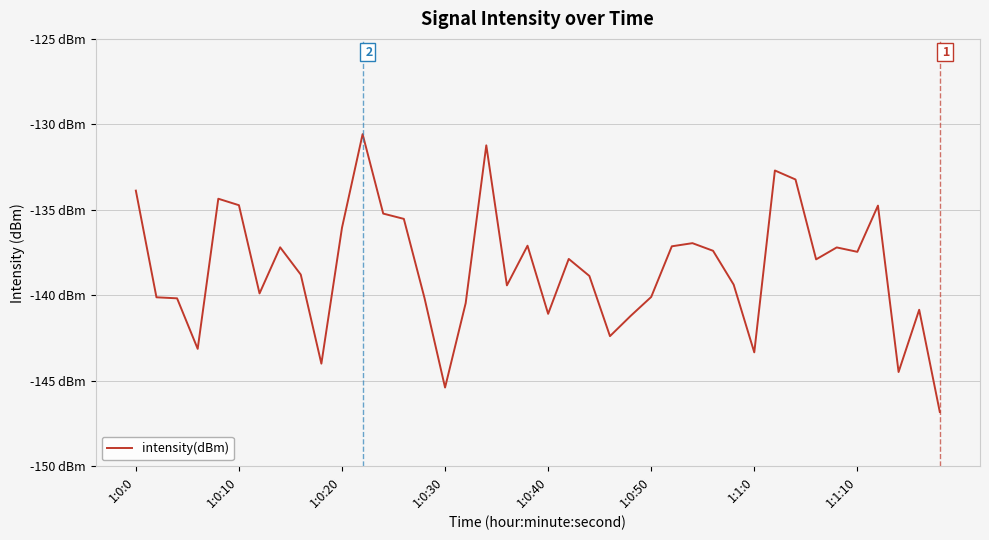

Does the chart display data point markers on the line(s)?

No